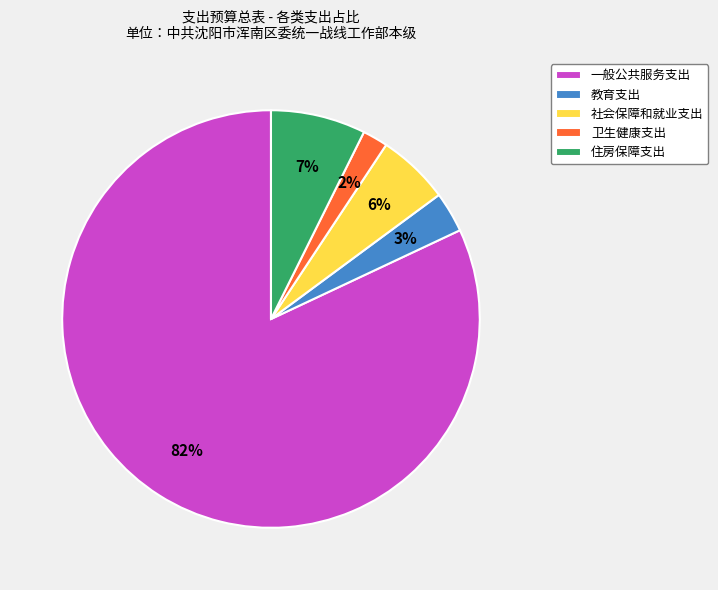

What is the smallest slice in the pie chart?

卫生健康支出